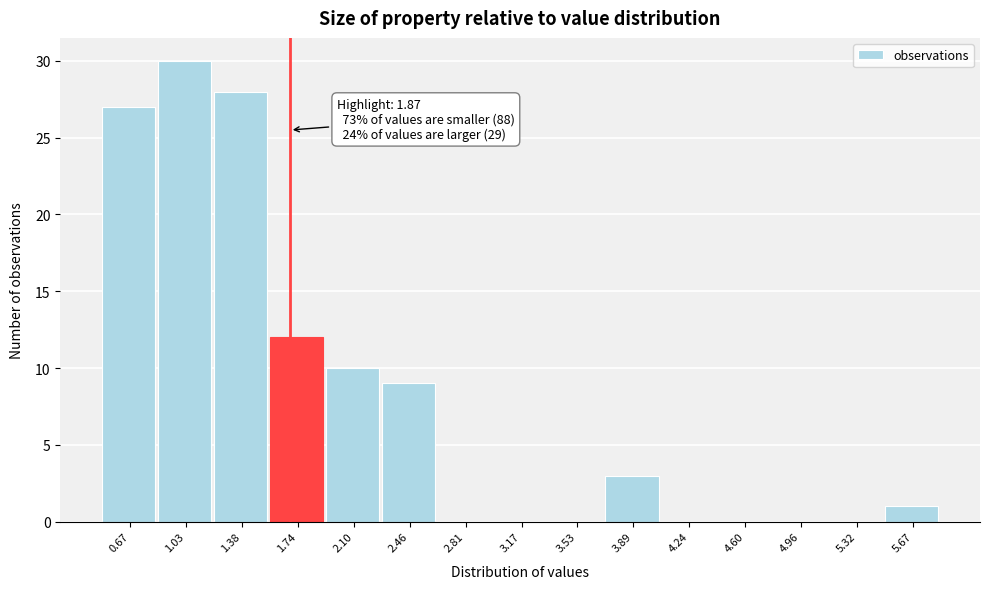

Reading left to right, transcribe all the data shown in this chart.

0.67=27	1.03=30	1.38=28	1.74=12	2.10=10	2.46=9	2.81=0	3.17=0	3.53=0	3.89=3	4.24=0	4.60=0	4.96=0	5.32=0	5.67=1